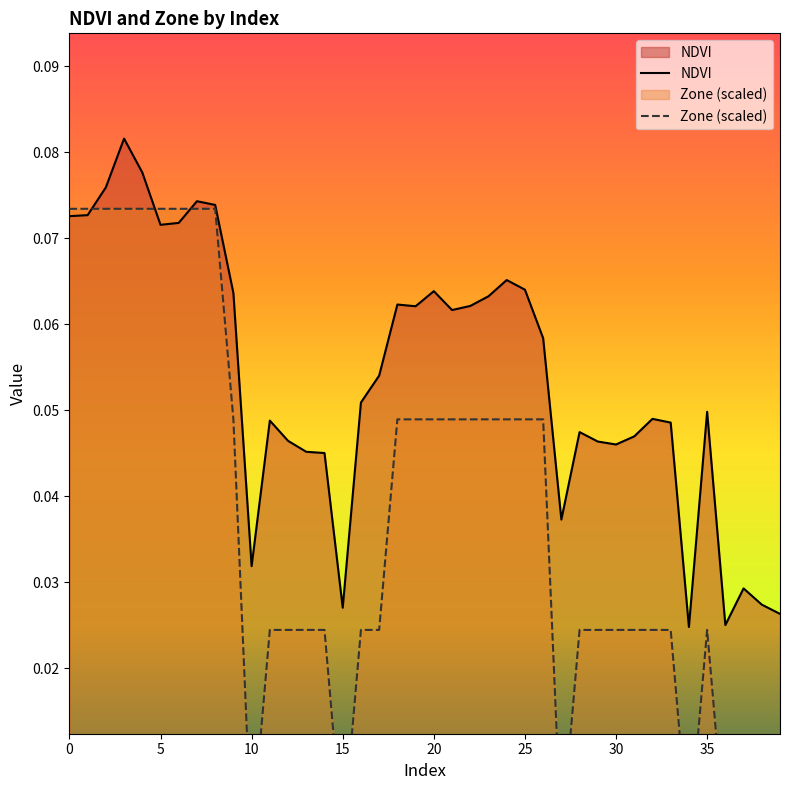

How many interior local valleys does the NDVI series have?

9